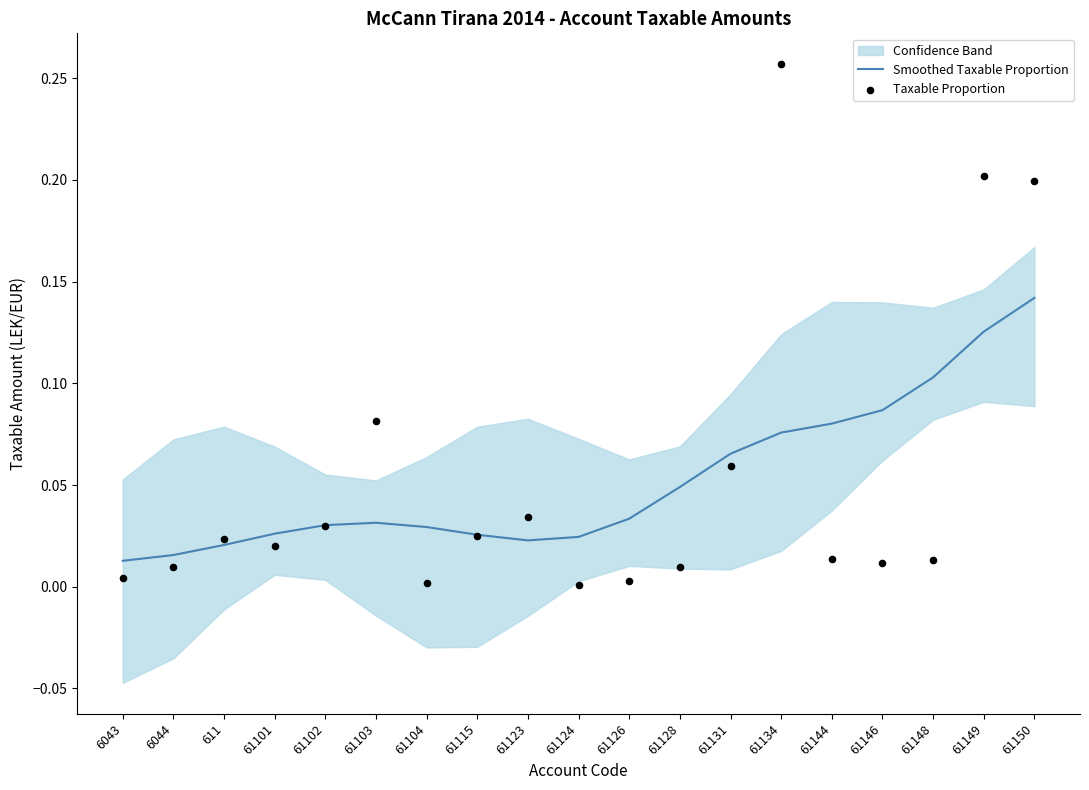

Which series contains the highest Y value?

Taxable Proportion